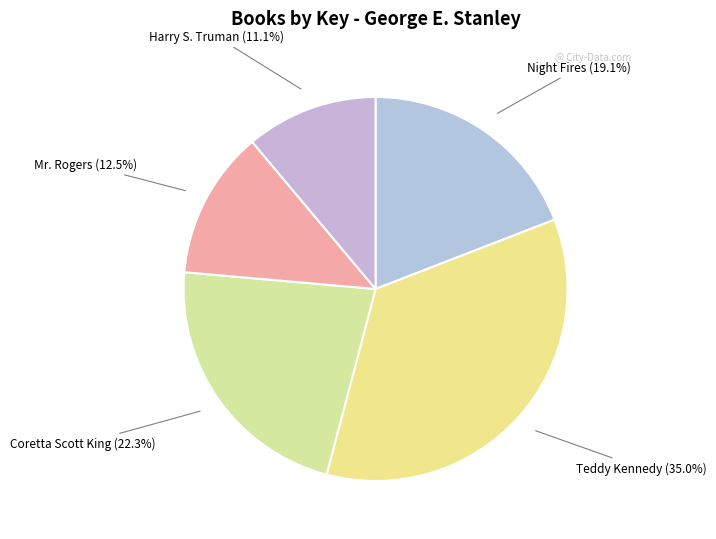

Does any single category account for the majority?

No